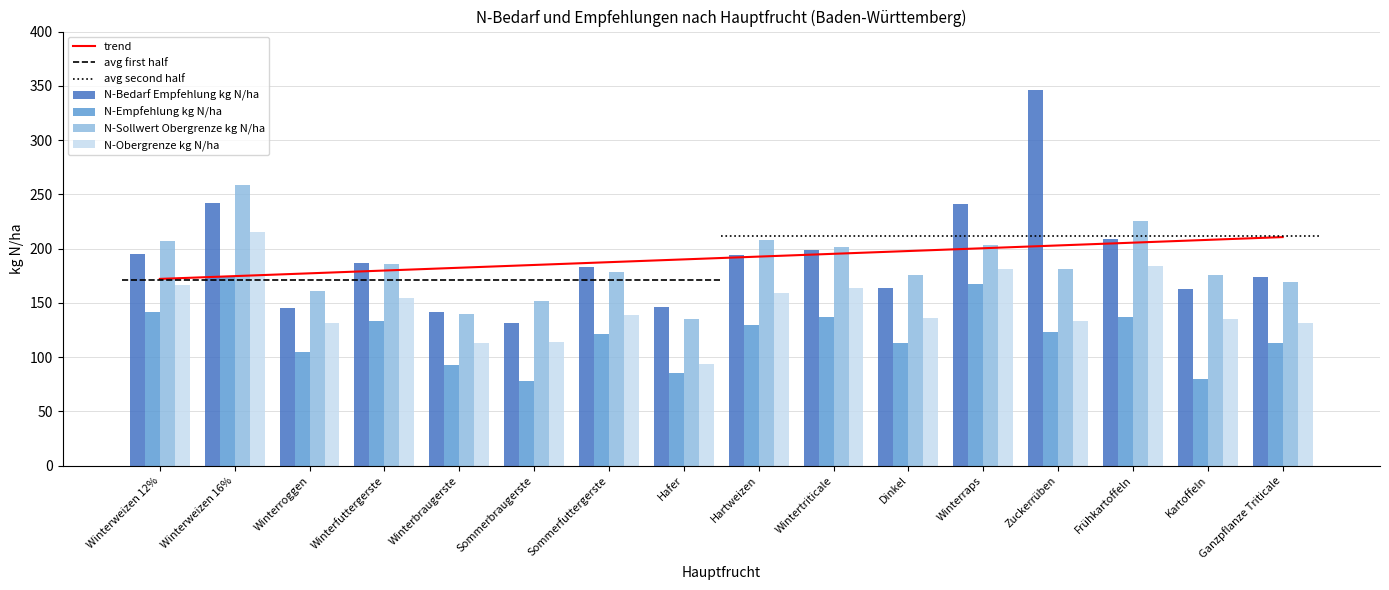

Which series has the largest total across all categories?

trend